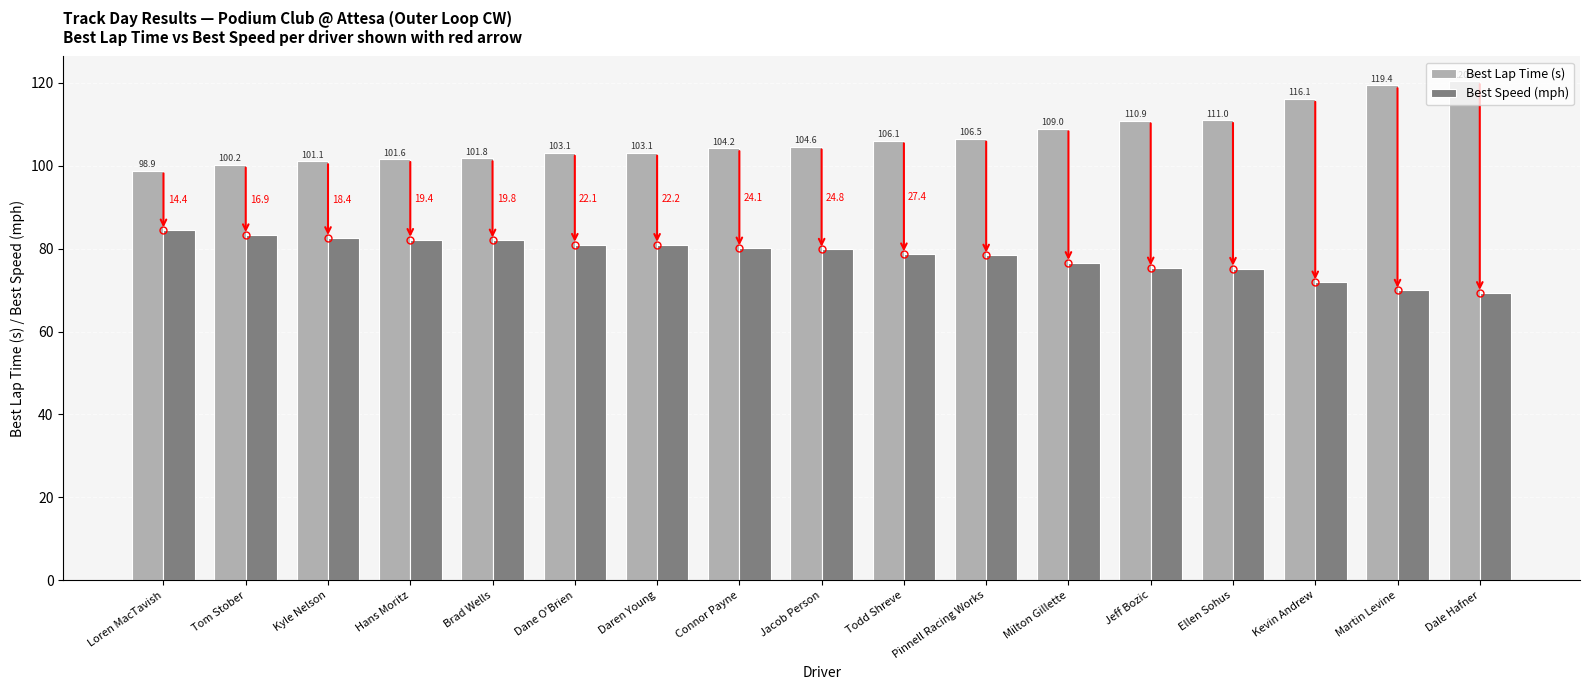

What are all the series names shown in the legend?

Best Lap Time (s), Best Speed (mph)